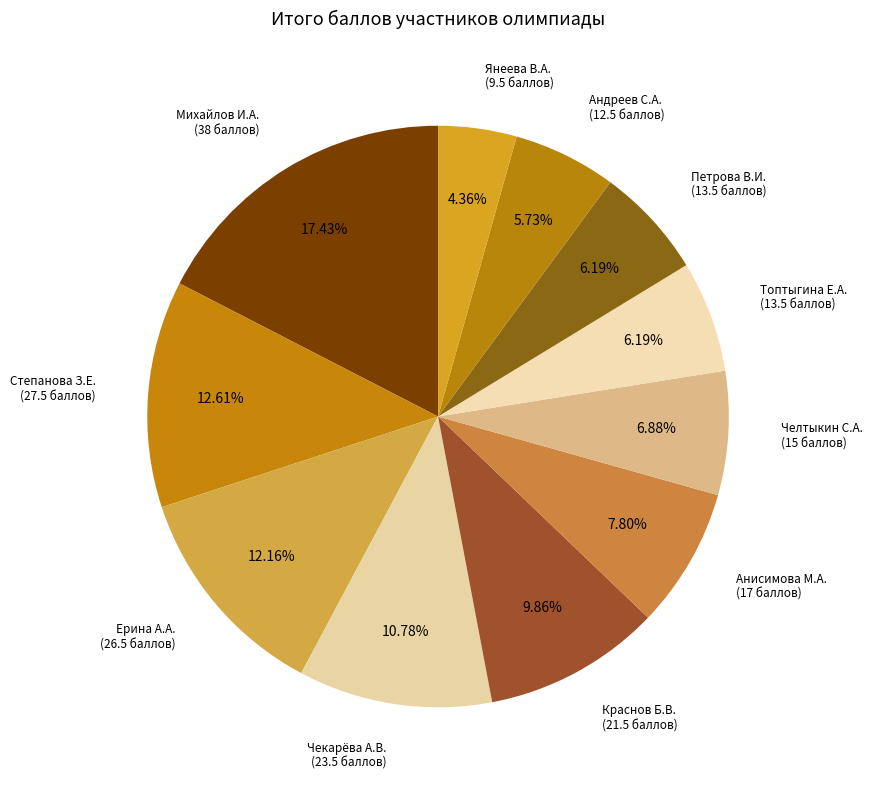

Count the number of slices in the pie.

11